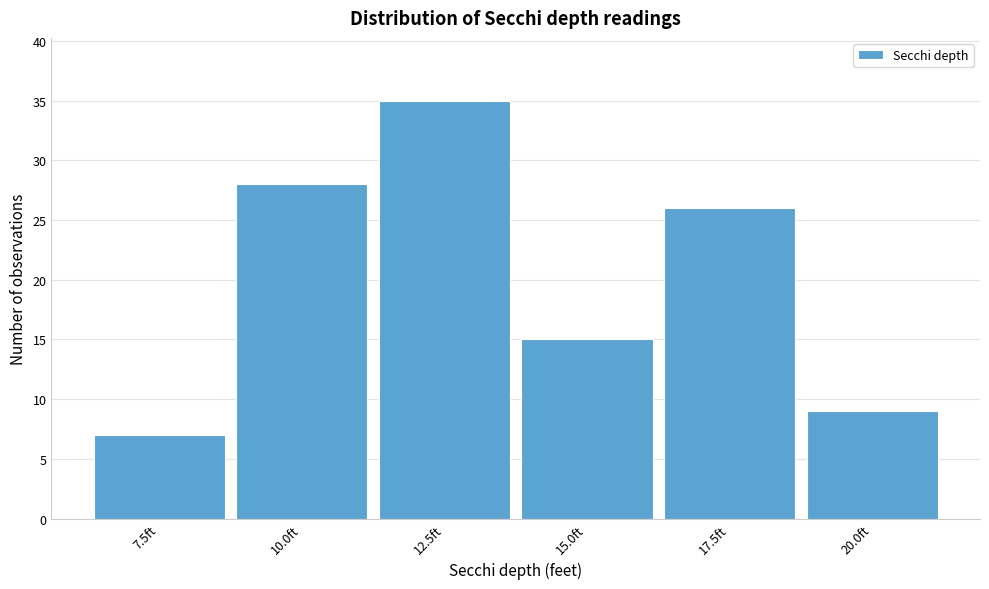

Reading right to left, transcribe all the data shown in this chart.

20.0ft=9	17.5ft=26	15.0ft=15	12.5ft=35	10.0ft=28	7.5ft=7